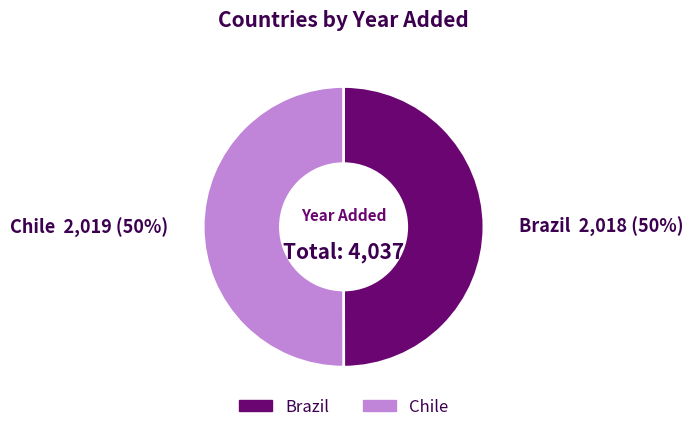

Do Chile and Brazil together represent more than half of the pie?

Yes